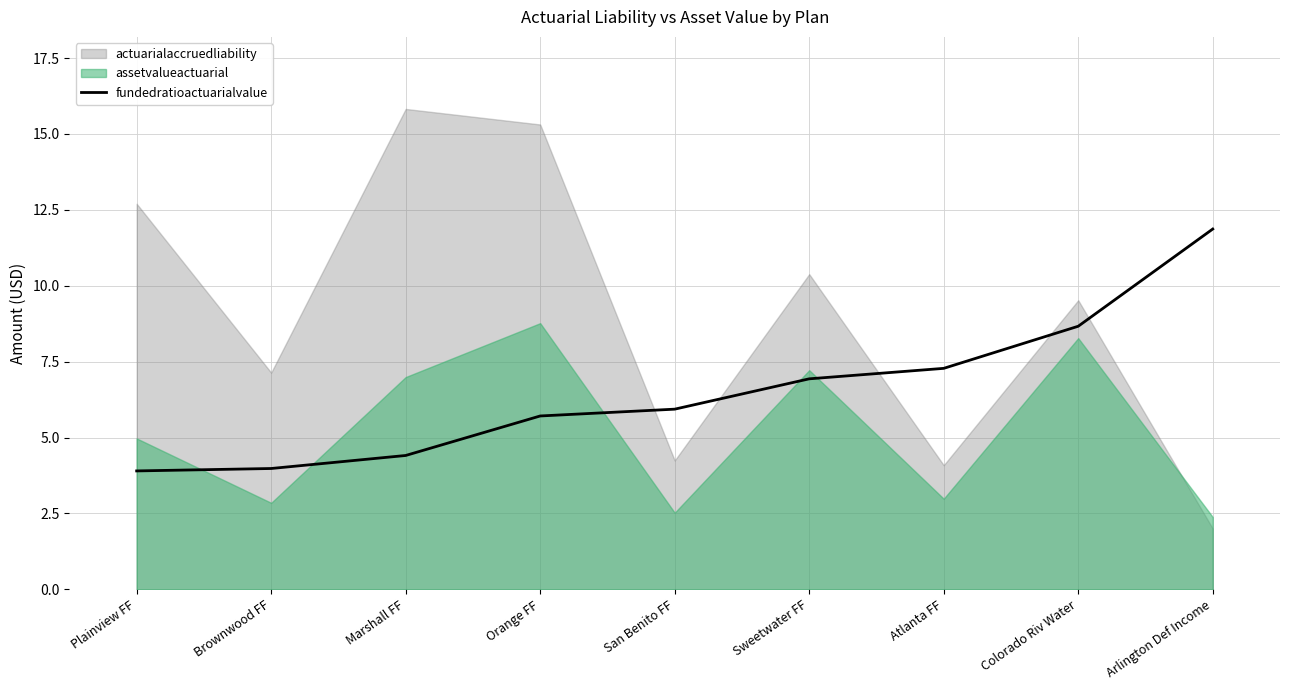

Is it true that fundedratioactuarialvalue equals 4.2 at Colorado Riv Water?

False